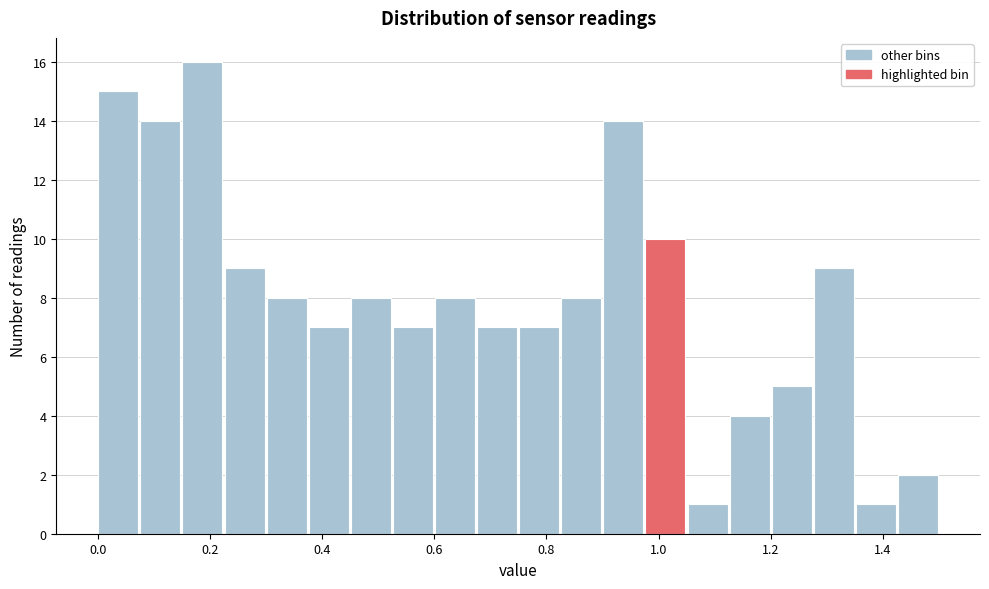

Around what value on the x-axis is the tallest bar? Give the approximate position of its centre, as read against the axis.

0.18